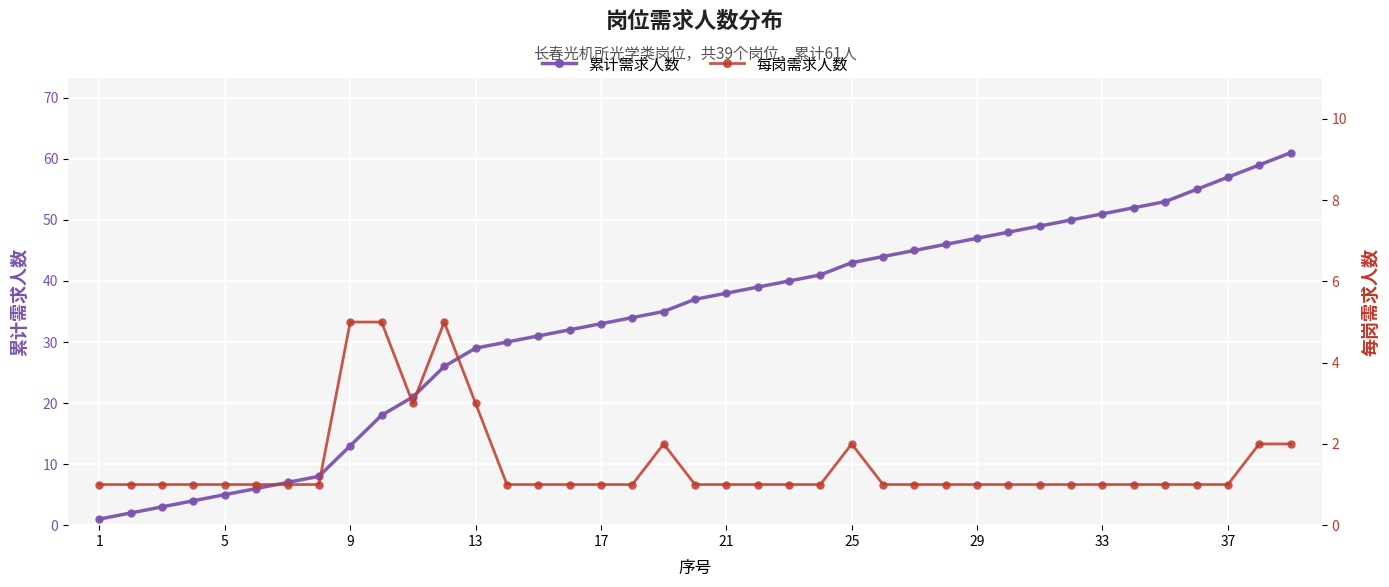

The 累计需求人数 series shows 57 at 37. True or false?

True